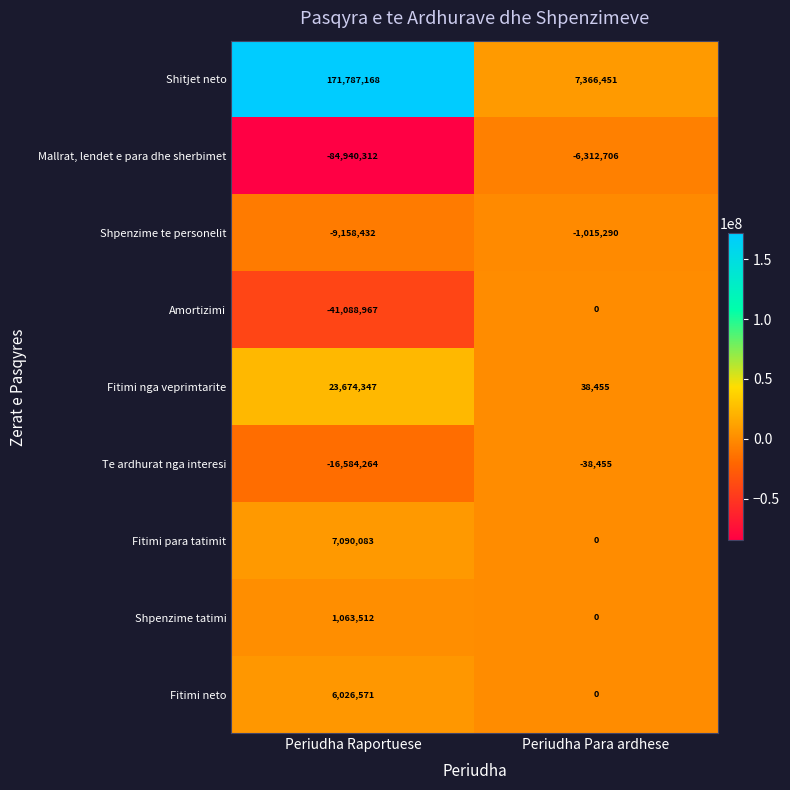

Reading left to right, what are all the values shown in this chart?

Shitjet neto: Periudha Raportuese=171787168	Periudha Para ardhese=7366451
Mallrat, lendet e para dhe sherbimet: Periudha Raportuese=-84940312	Periudha Para ardhese=-6312706
Shpenzime te personelit: Periudha Raportuese=-9158432	Periudha Para ardhese=-1015290
Amortizimi: Periudha Raportuese=-41088967	Periudha Para ardhese=0
Fitimi nga veprimtarite: Periudha Raportuese=23674347	Periudha Para ardhese=38455
Te ardhurat nga interesi: Periudha Raportuese=-16584264	Periudha Para ardhese=-38455
Fitimi para tatimit: Periudha Raportuese=7090083	Periudha Para ardhese=0
Shpenzime tatimi: Periudha Raportuese=1063512	Periudha Para ardhese=0
Fitimi neto: Periudha Raportuese=6026571	Periudha Para ardhese=0